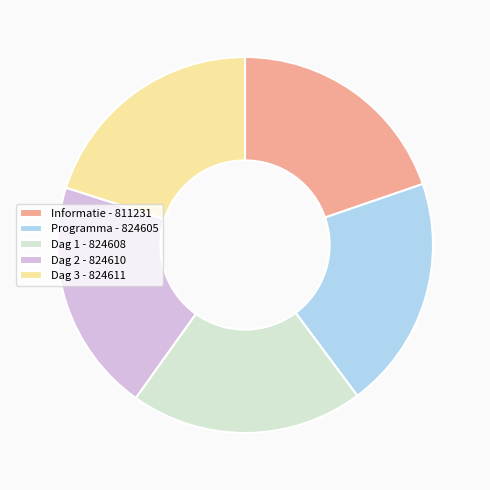

Combined, do Dag 3 - 824611 and Informatie - 811231 account for over 50%?

No